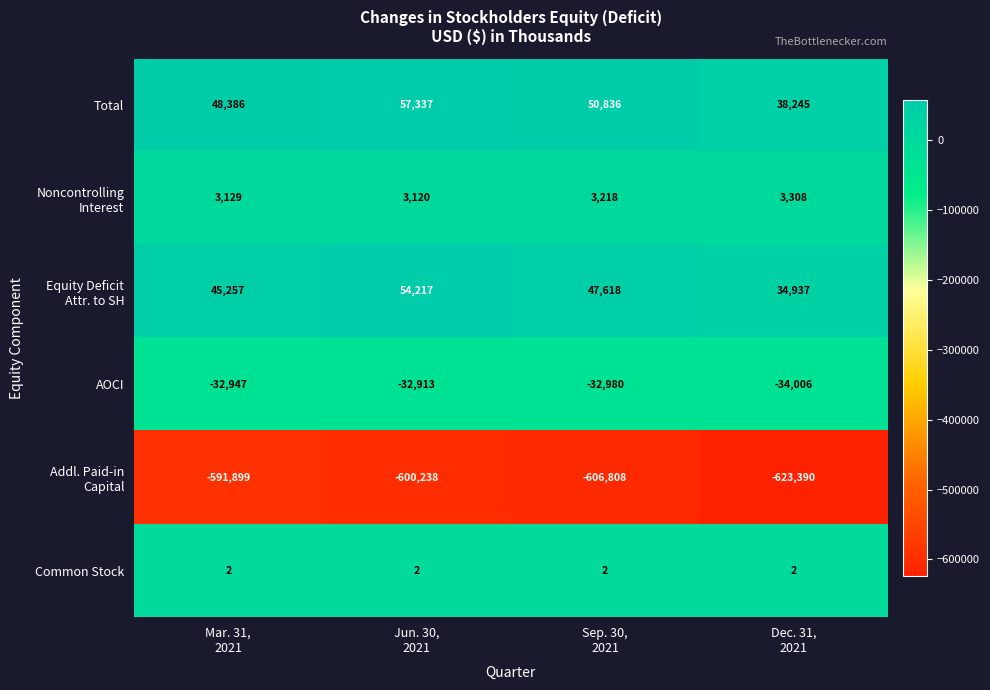

What is the difference between the maximum and second lowest values in the AOCI series?

67